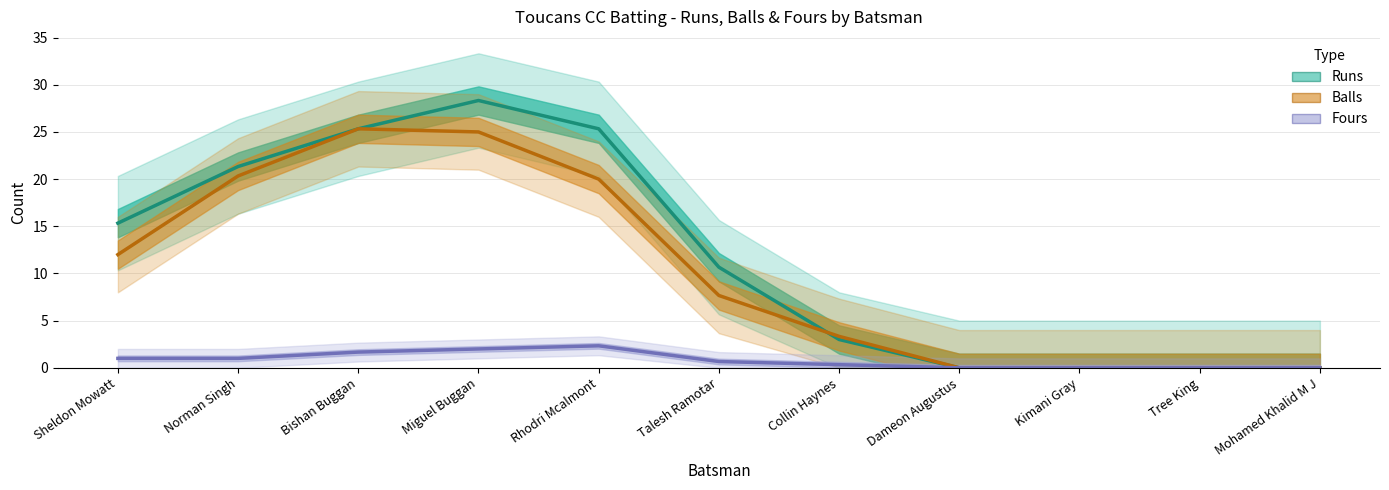

How many interior local peaks does the Balls series have?

1